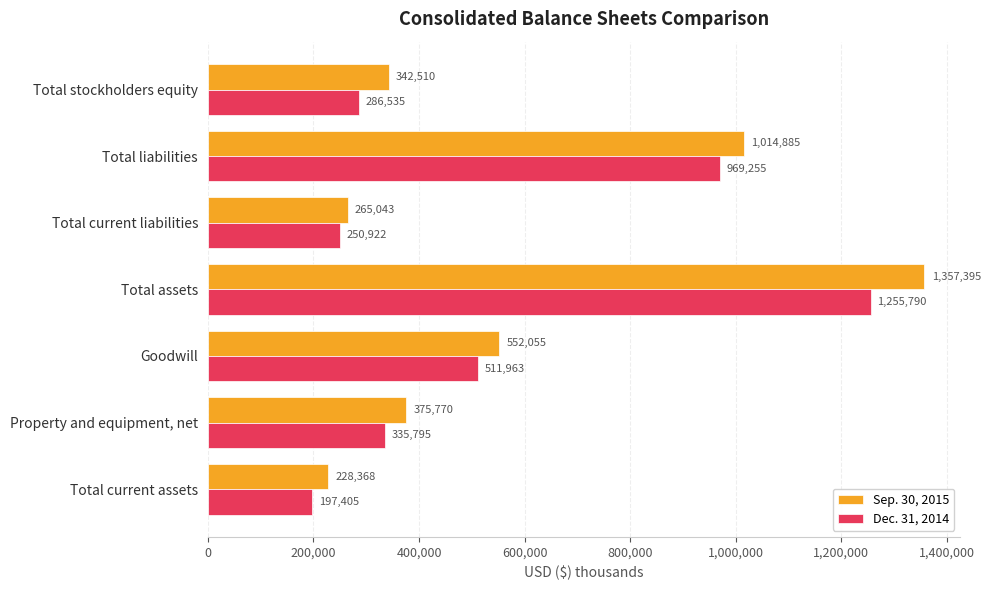

What is the lowest value of the Dec. 31, 2014 series?

197405